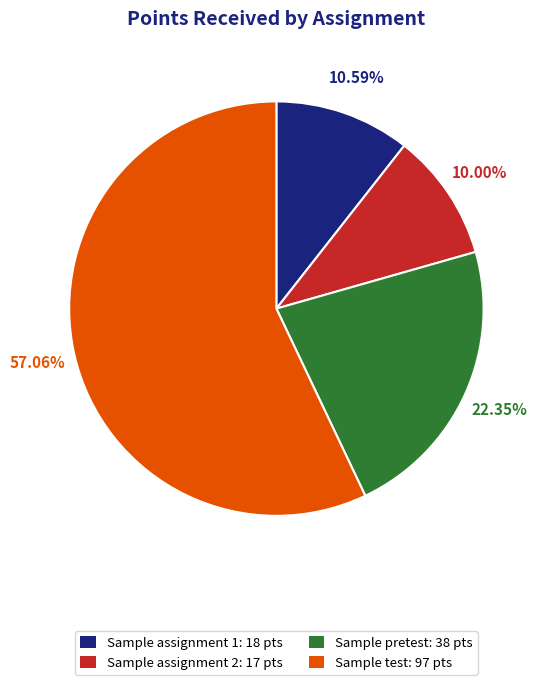

Which slice is the smallest?

Sample assignment 2